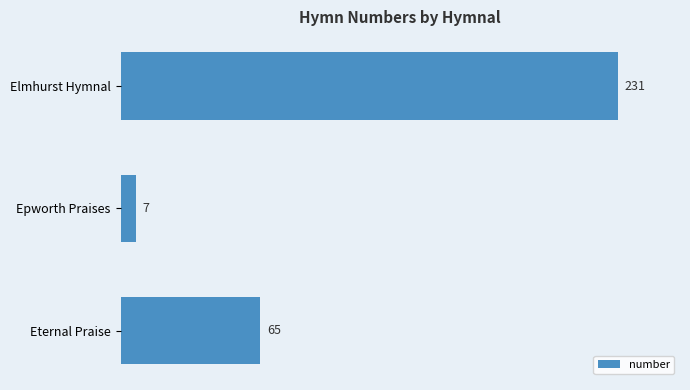

What is the difference between the maximum and minimum values?

224